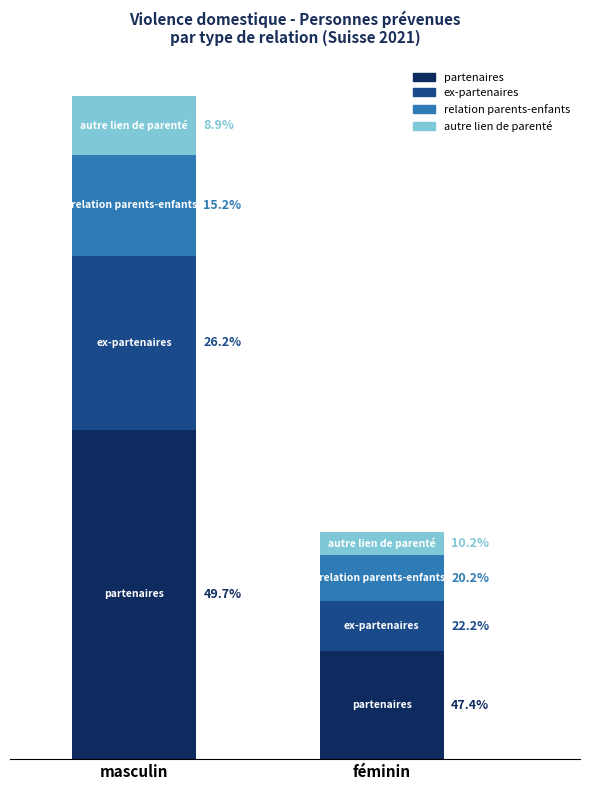

List the series in order of their overall mean, highest first.

partenaires, ex-partenaires, relation parents-enfants, autre lien de parenté